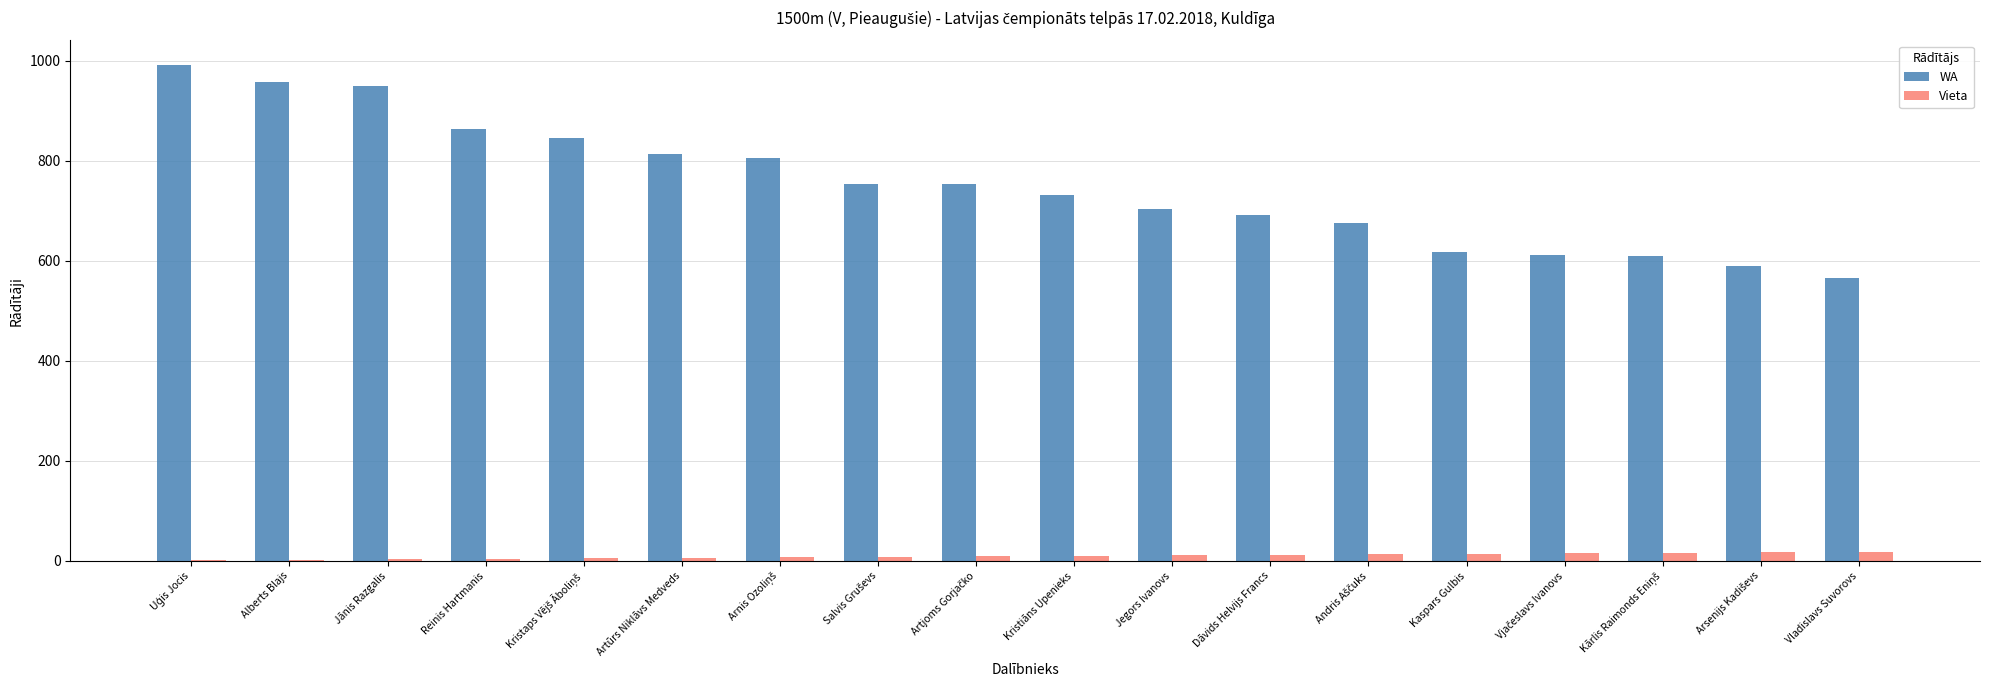

Which series changed the most between Alberts Blajs and Kristiāns Upenieks?

WA